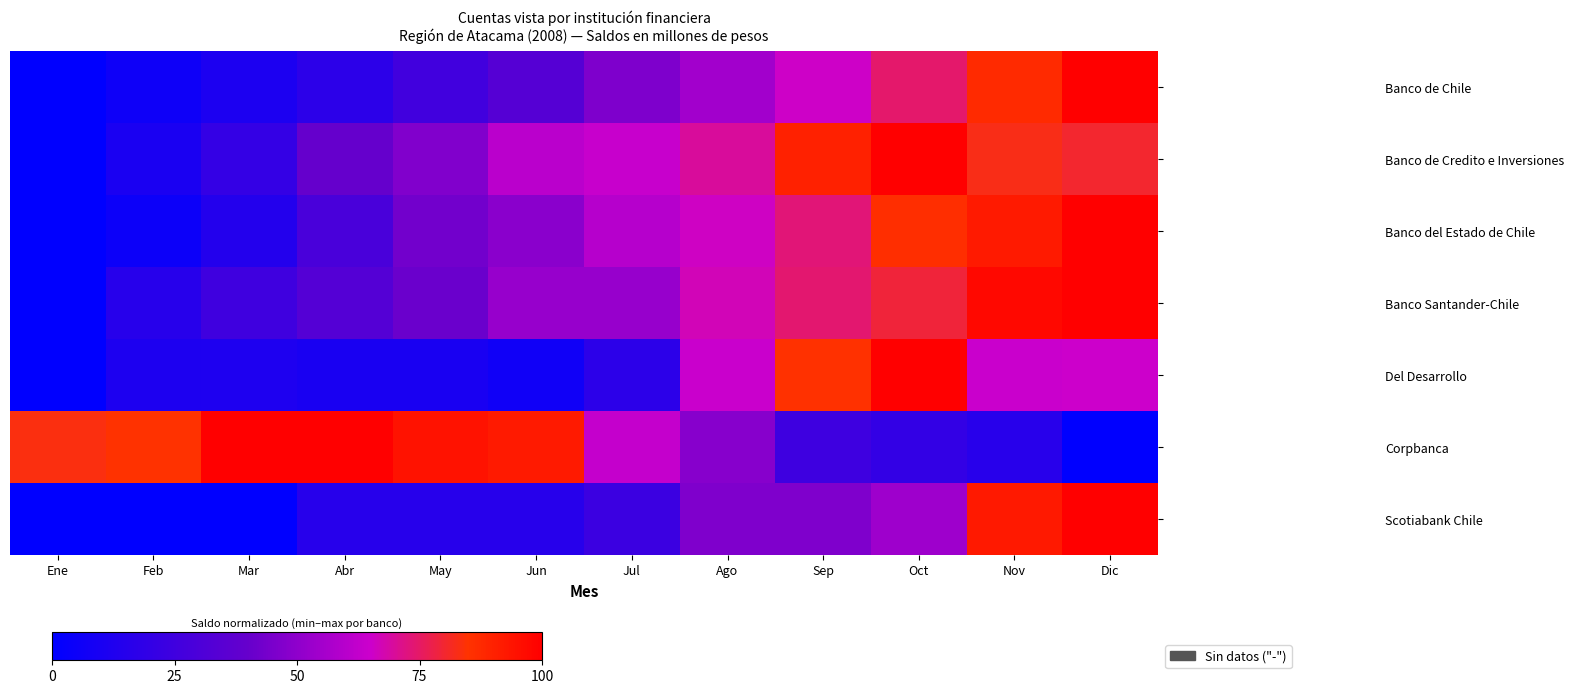

At Oct, list the series in order from largest to smallest.

Banco de Credito e Inversiones, Del Desarrollo, Banco del Estado de Chile, Banco Santander-Chile, Banco de Chile, Scotiabank Chile, Corpbanca